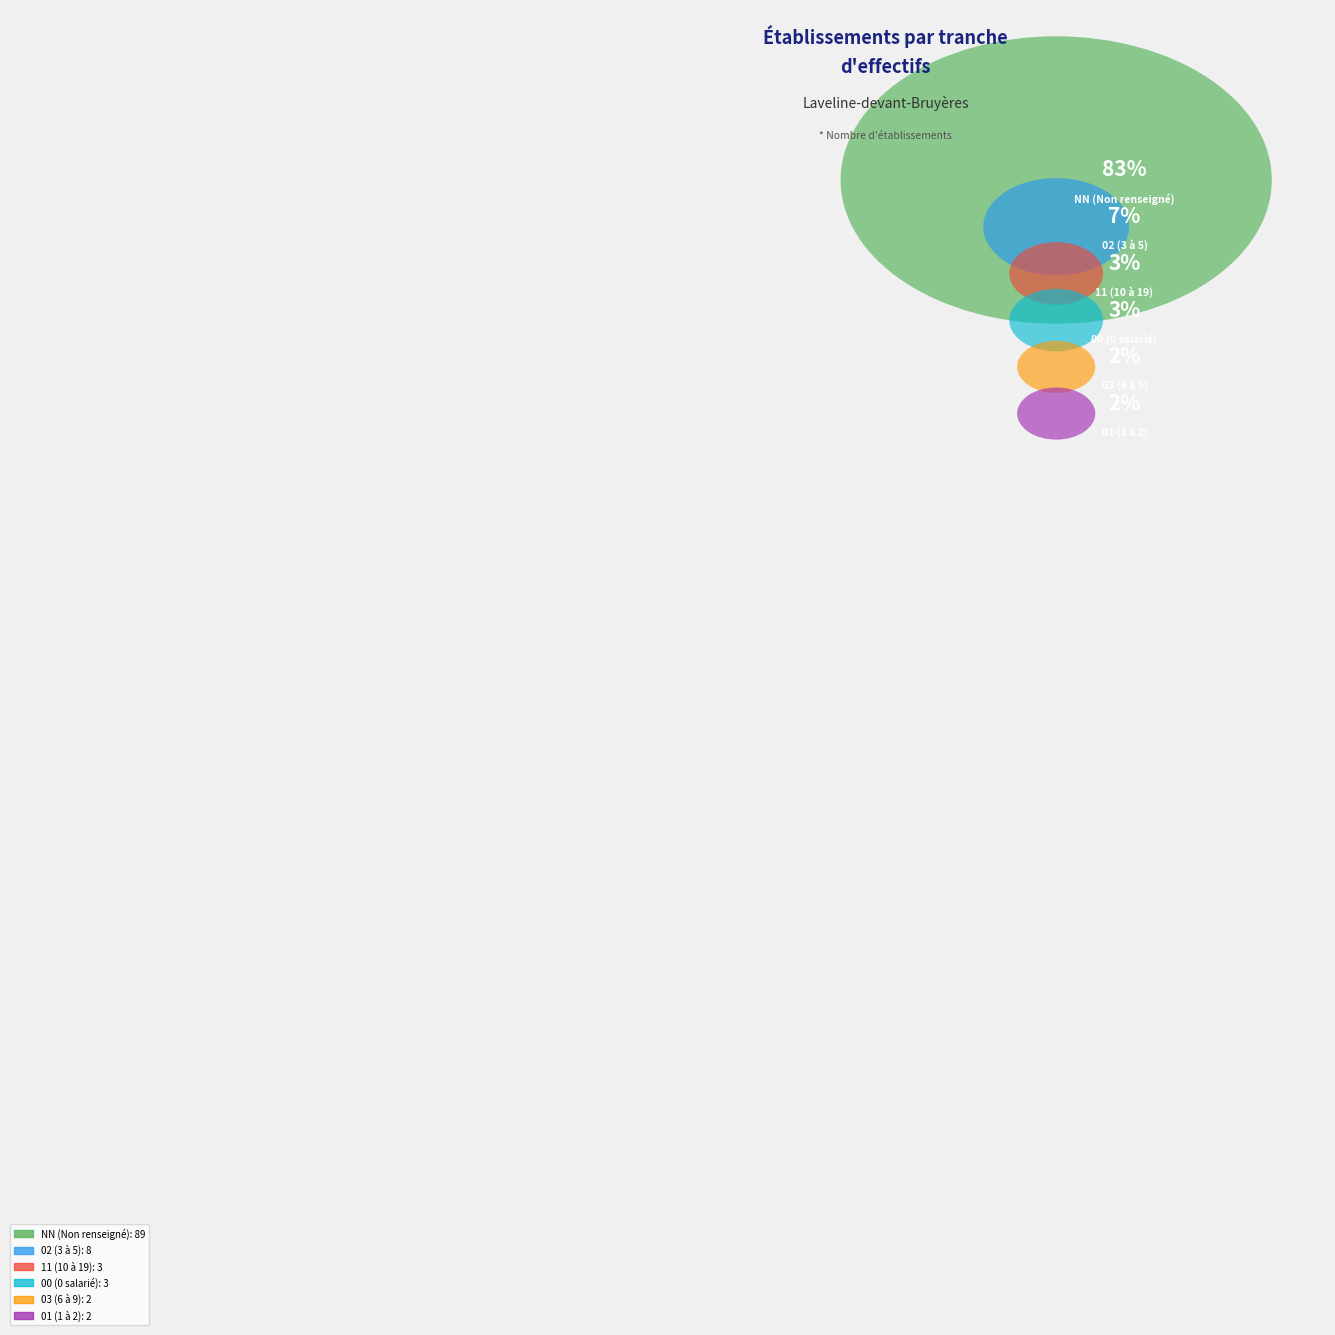

To the nearest percent, what is the combined percentage of NN and 01?

85%